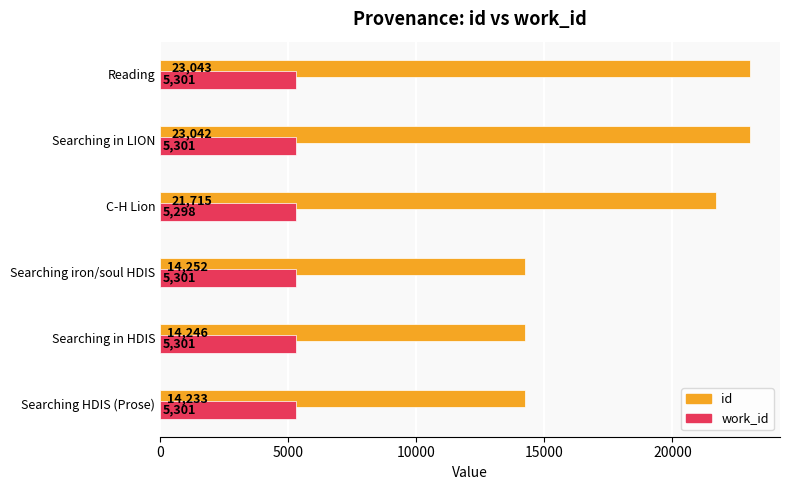

List the series in order of their overall mean, highest first.

id, work_id